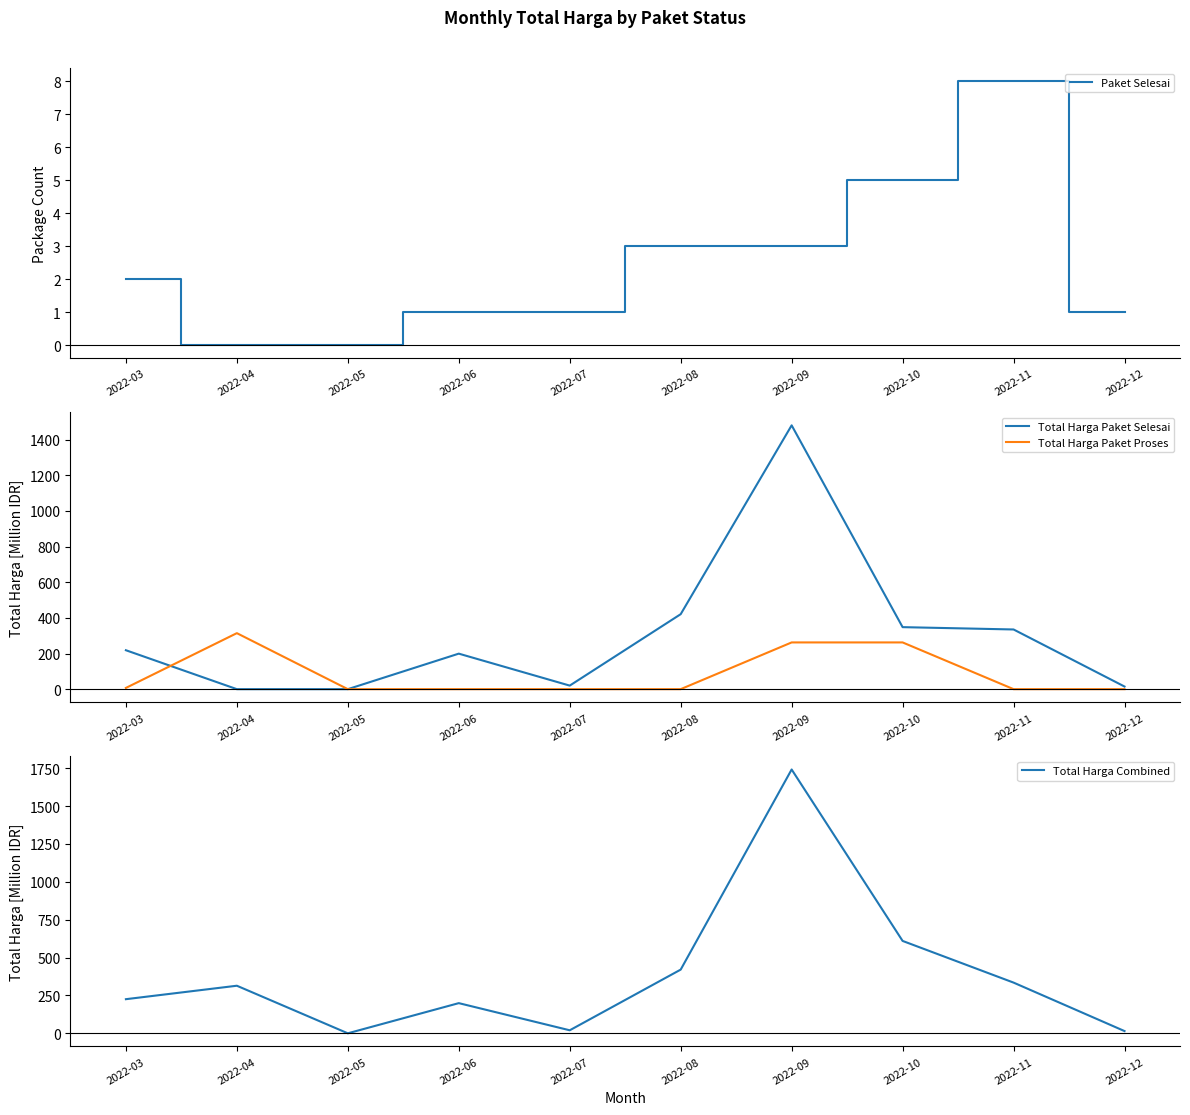

Reading left to right, extract all data points from this chart.

Paket Selesai: 2.0	0.0	0.0	1.0	1.0	3.0	3.0	5.0	8.0	1.0
Total Harga Paket Selesai: 218.3	0.0	0.0	199.2	19.9	420.6	1479.7	347.8	334.8	14.8
Total Harga Paket Proses: 6.9	314.1	0.0	0.0	0.0	0.0	262.1	262.1	0.0	0.0
Total Harga Combined: 225.3	314.1	0.0	199.2	19.9	420.6	1741.8	609.9	334.8	14.8